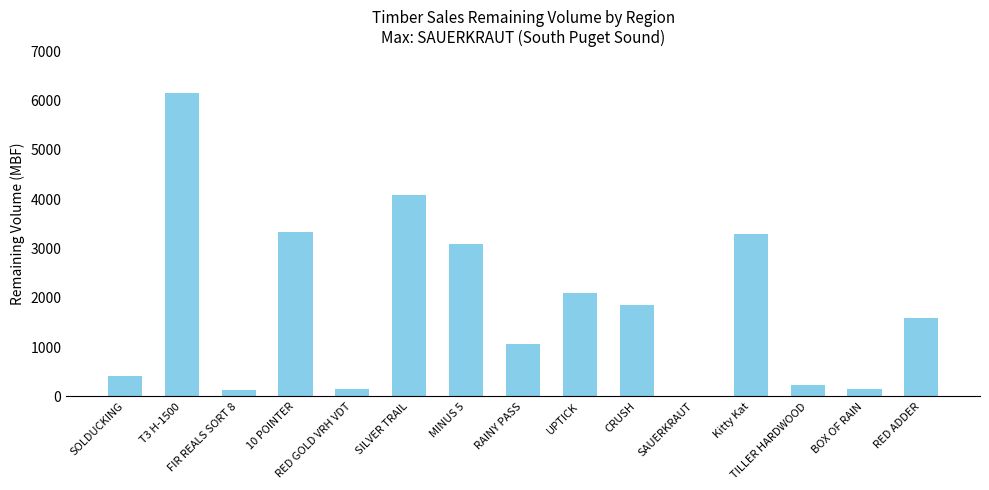

What is the change in value from RAINY PASS to RED ADDER?

+531